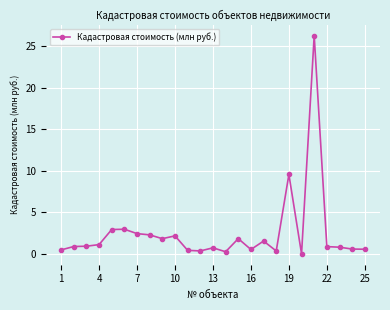

True or false: the data has more than 0 interior local peaks.

True